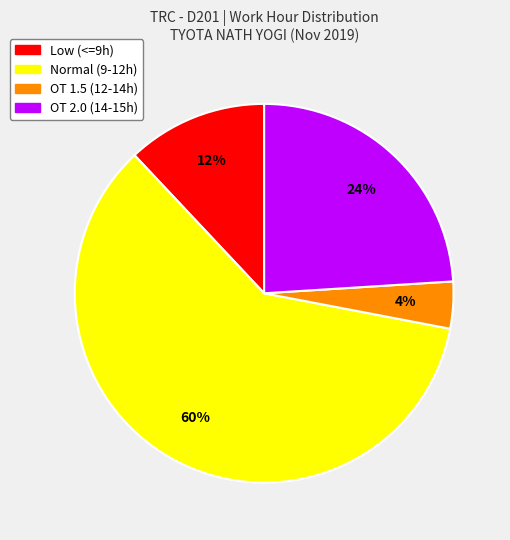

Is there a majority slice in this chart?

Yes